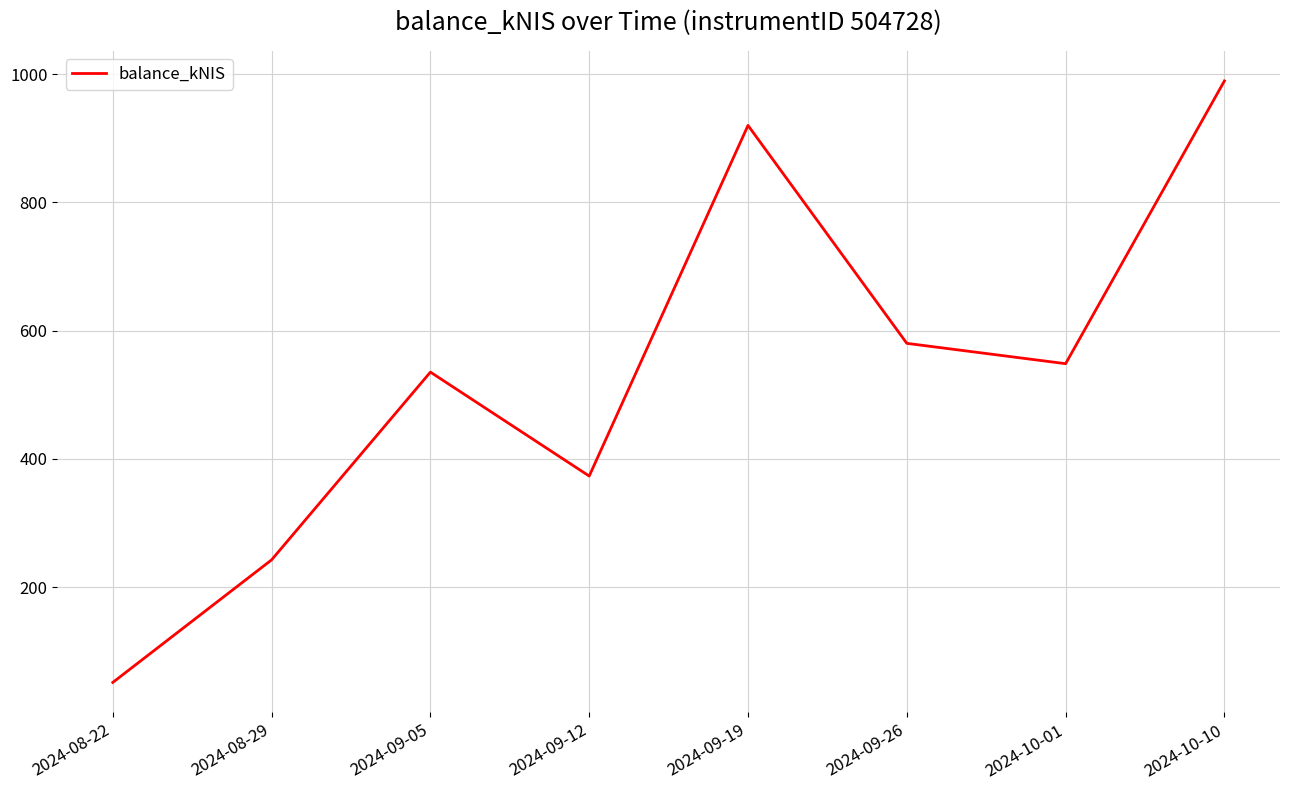

Reading left to right, extract all data points from this chart.

51.5	242.6	535.3	373.2	919.9	580.1	548.4	989.3